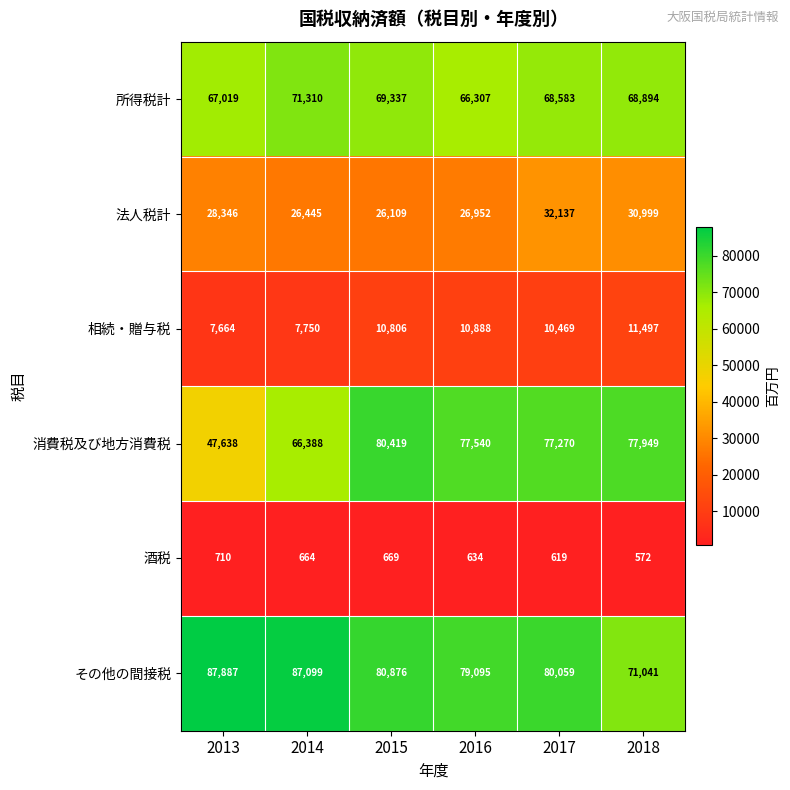

What is the lowest value of the 法人税計 series?

26109